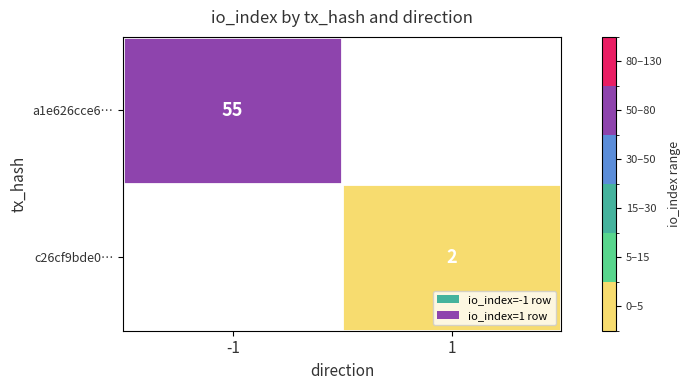

What is the total value across all series at -1?

55